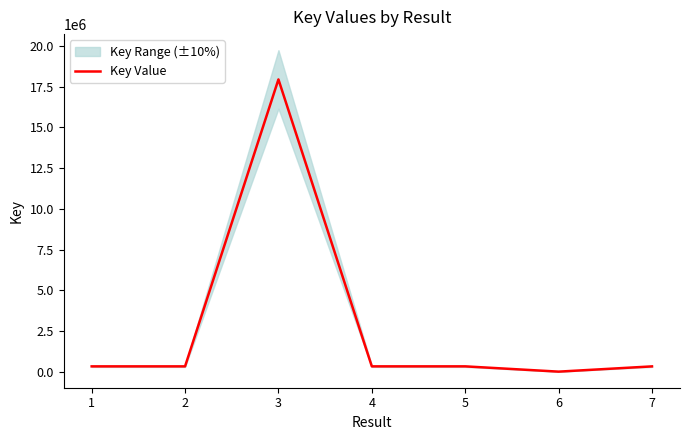

What is the change in value from 3 to 4?

-17622100